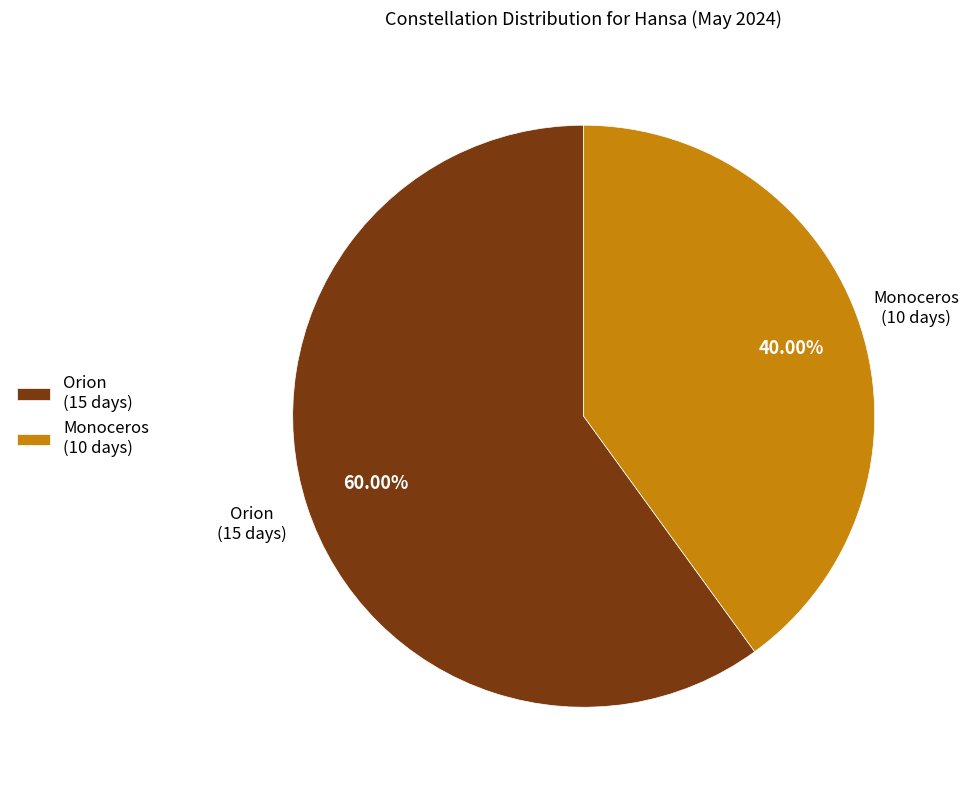

How many slices are in this pie chart?

2